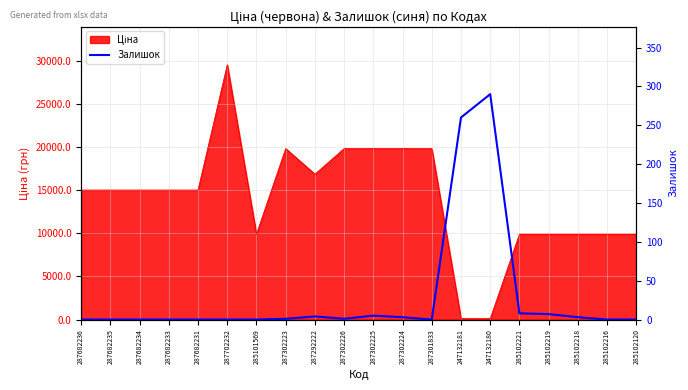

What is the average value?

29